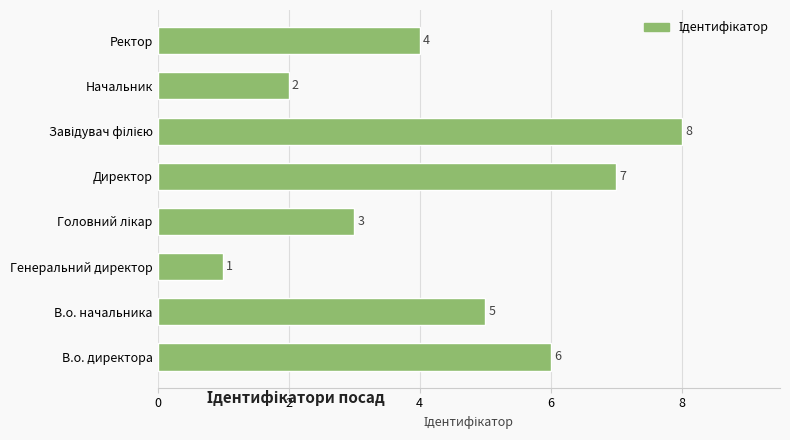

What is the maximum value shown in the chart?

8